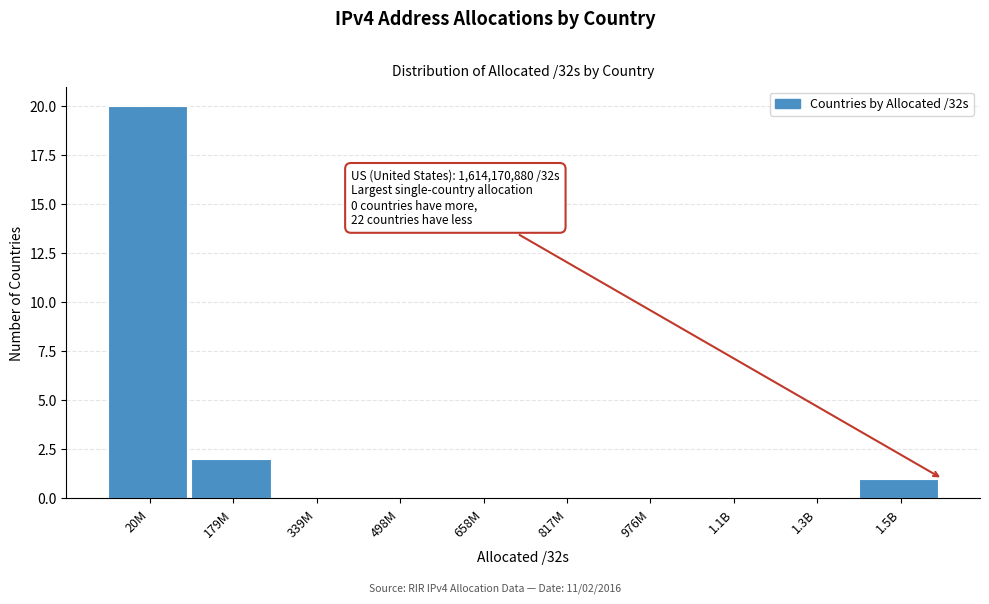

Reading left to right, what are all the values shown in this chart?

20M=20	179M=2	339M=0	498M=0	658M=0	817M=0	976M=0	1.1B=0	1.3B=0	1.5B=1